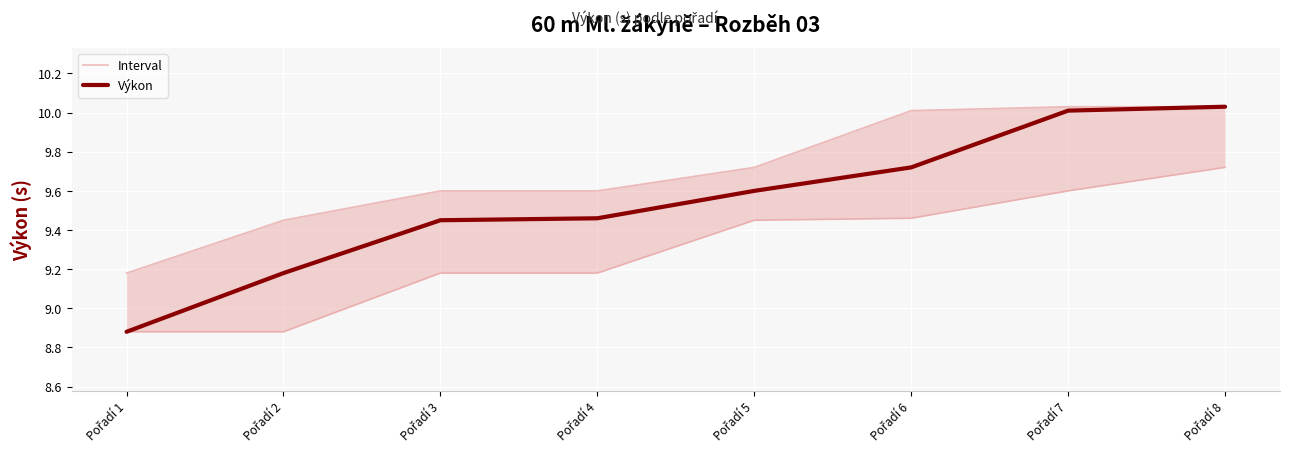

Rank the series at Pořadí 8 from lowest to highest value.

Interval, Výkon